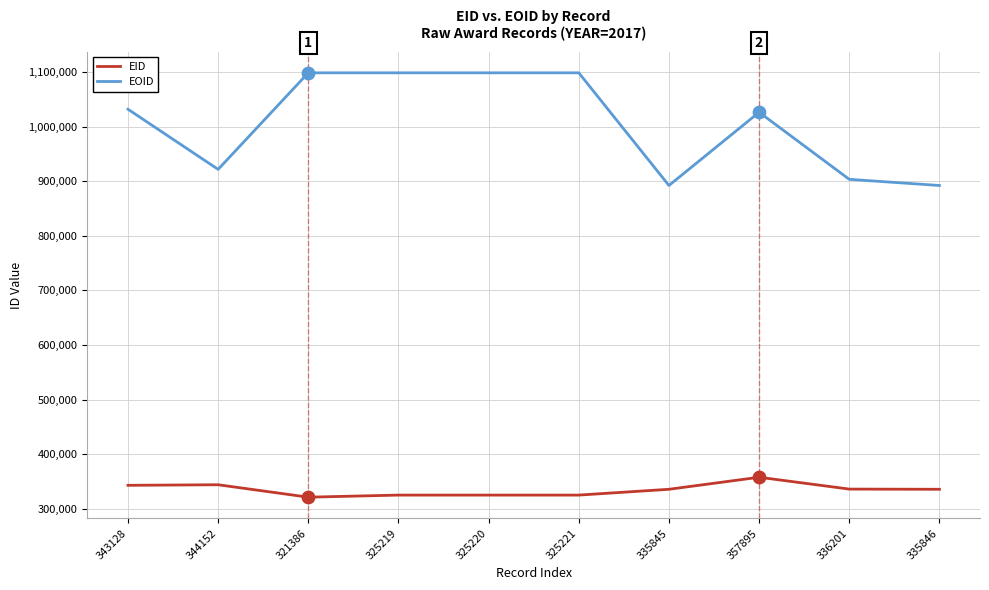

Between 344152 and 321386, which series saw the biggest shift?

EOID